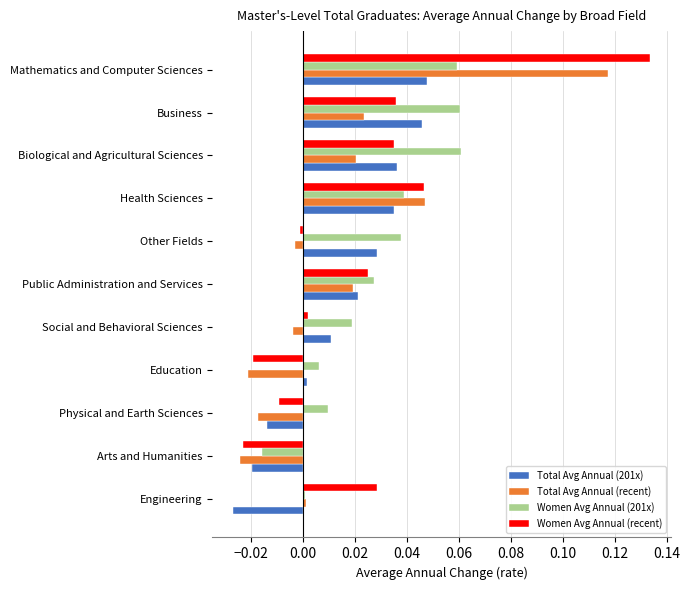

The value of Total Avg Annual (201x) at Physical and Earth Sciences is -0.0. True or false?

True